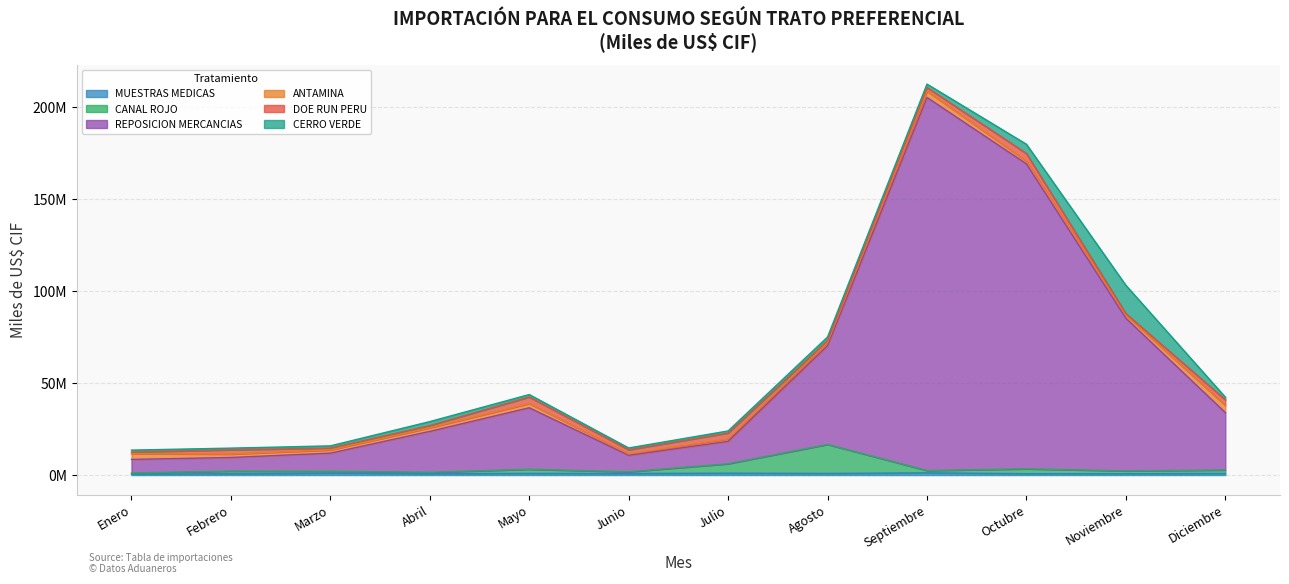

Where does the CANAL ROJO series first go above 2429022?

Mayo